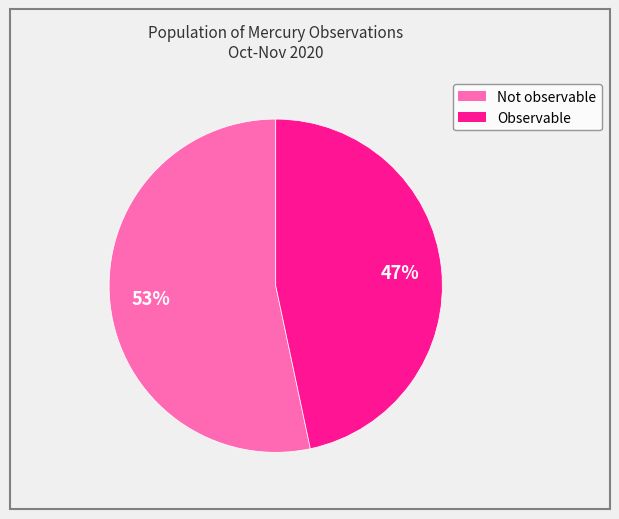

Count the number of slices in the pie.

2